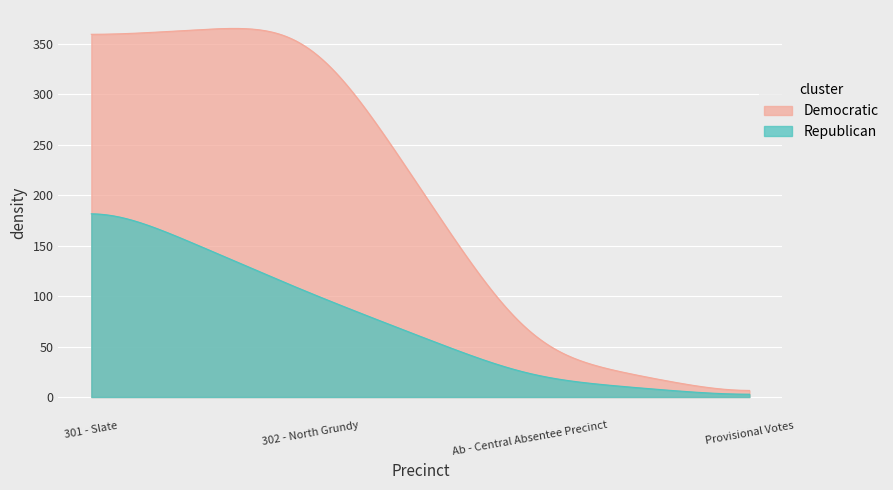

Is it true that Democratic equals 144 at 301 - Slate?

False